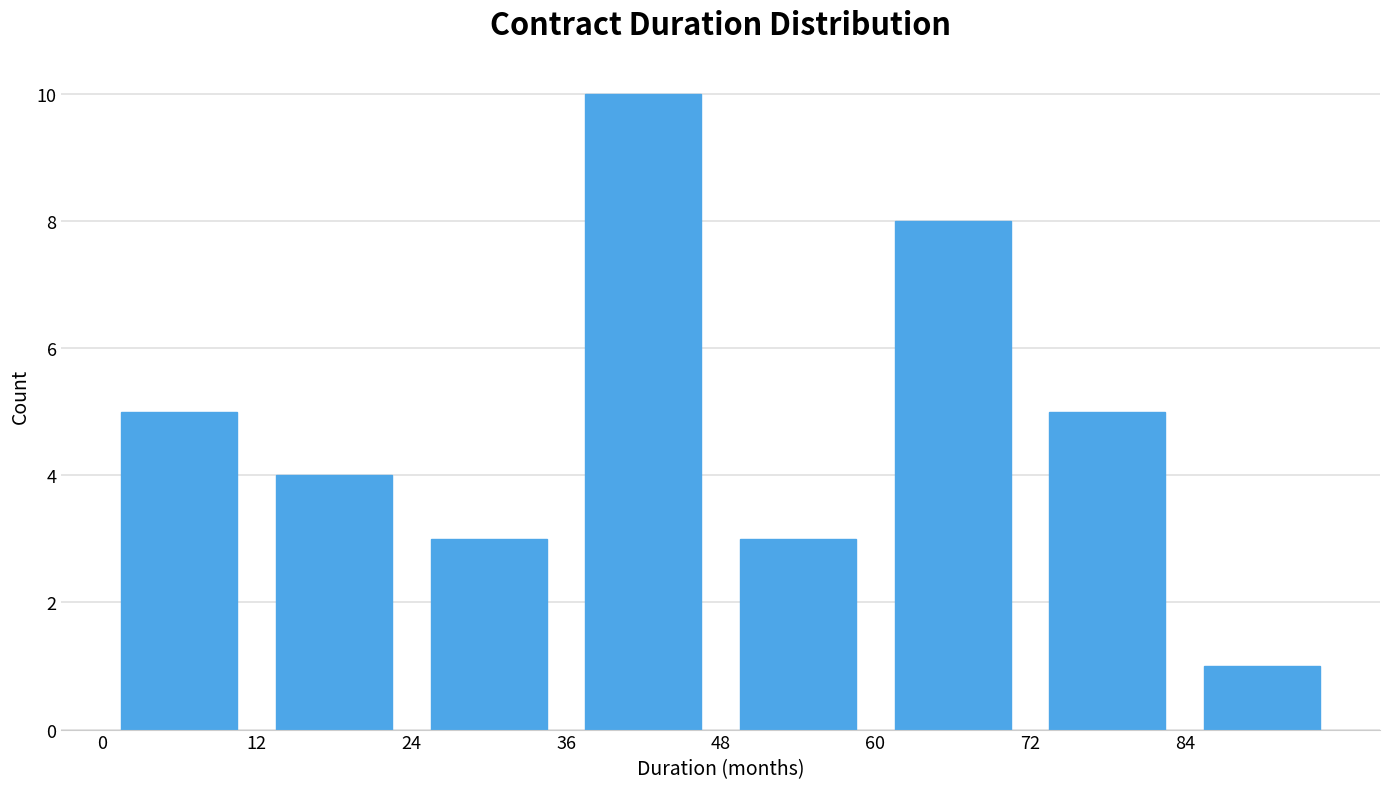

Which range on the x-axis has the tallest bar?

36 to 48